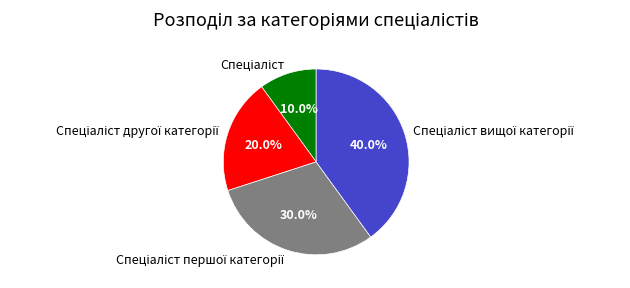

Is there a majority slice in this chart?

No